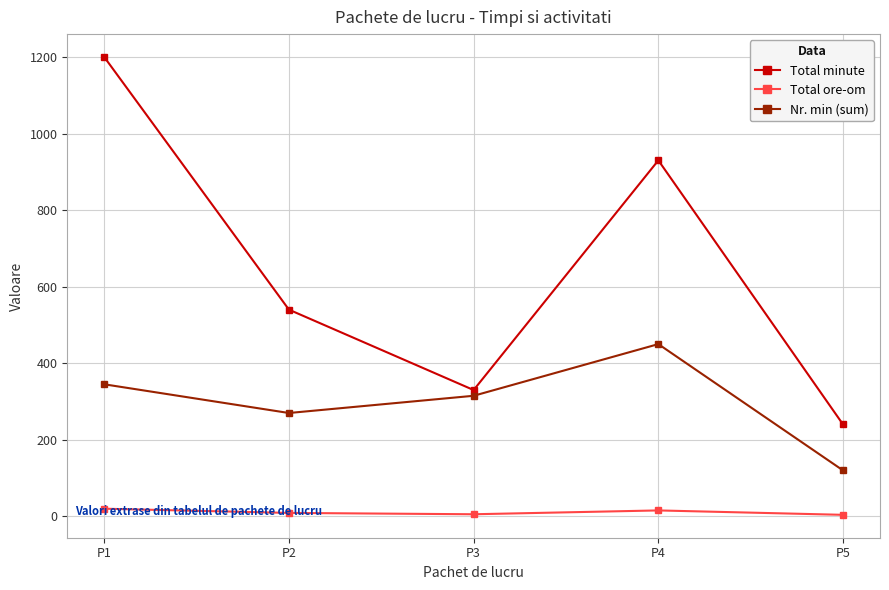

What is the difference between the maximum and minimum values in the Total ore-om series?

16.0